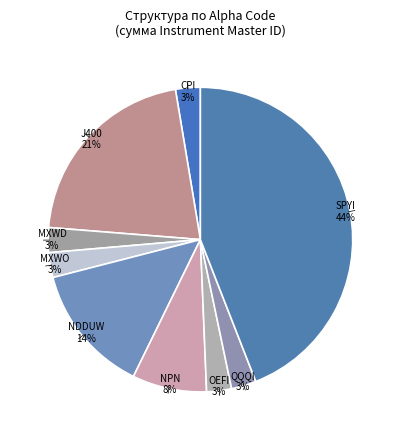

What percentage is the MXWO slice, to the nearest percent?

3%